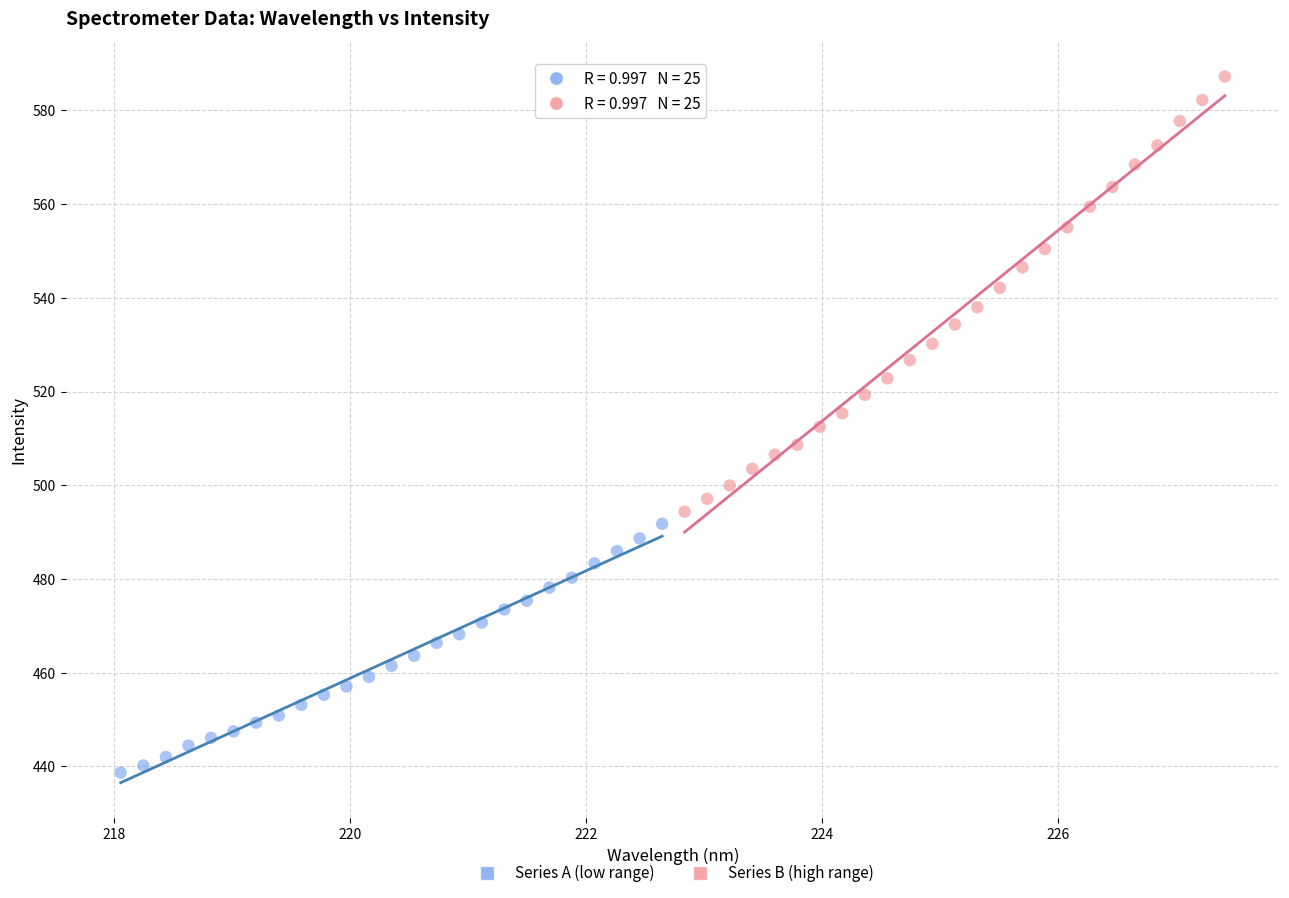

Which series contains the highest Y value?

Series B (high range)